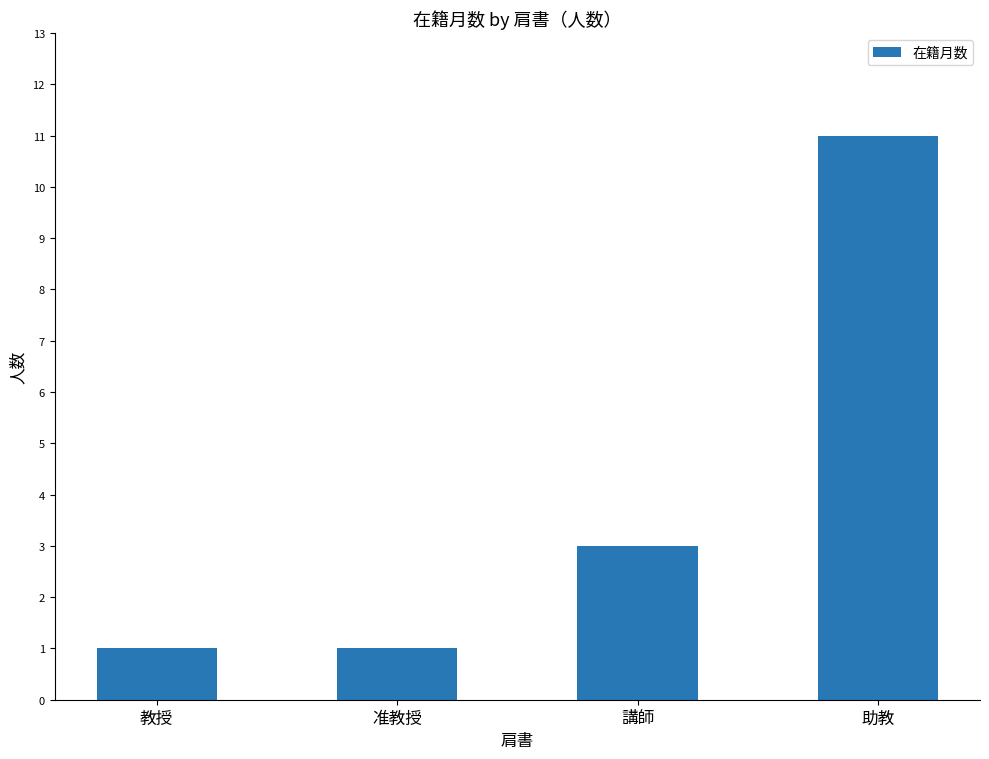

What is the smallest value displayed?

1